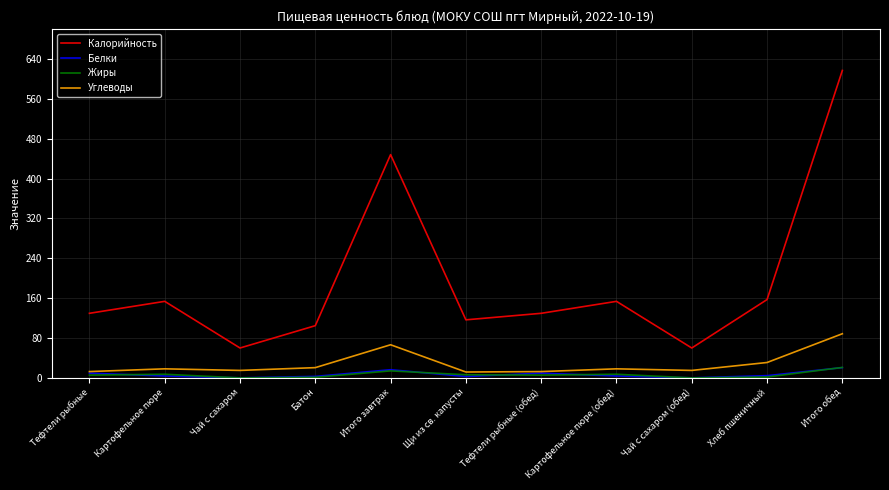

Does the chart have visible grid lines?

Yes